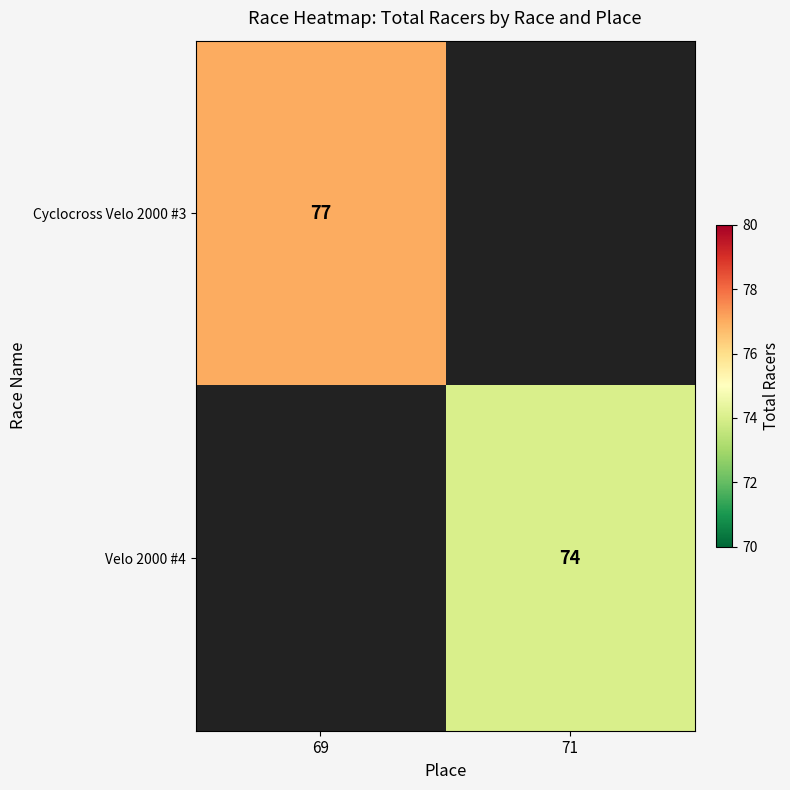

Is it true that Velo 2000 #4 equals 125 at 71?

False